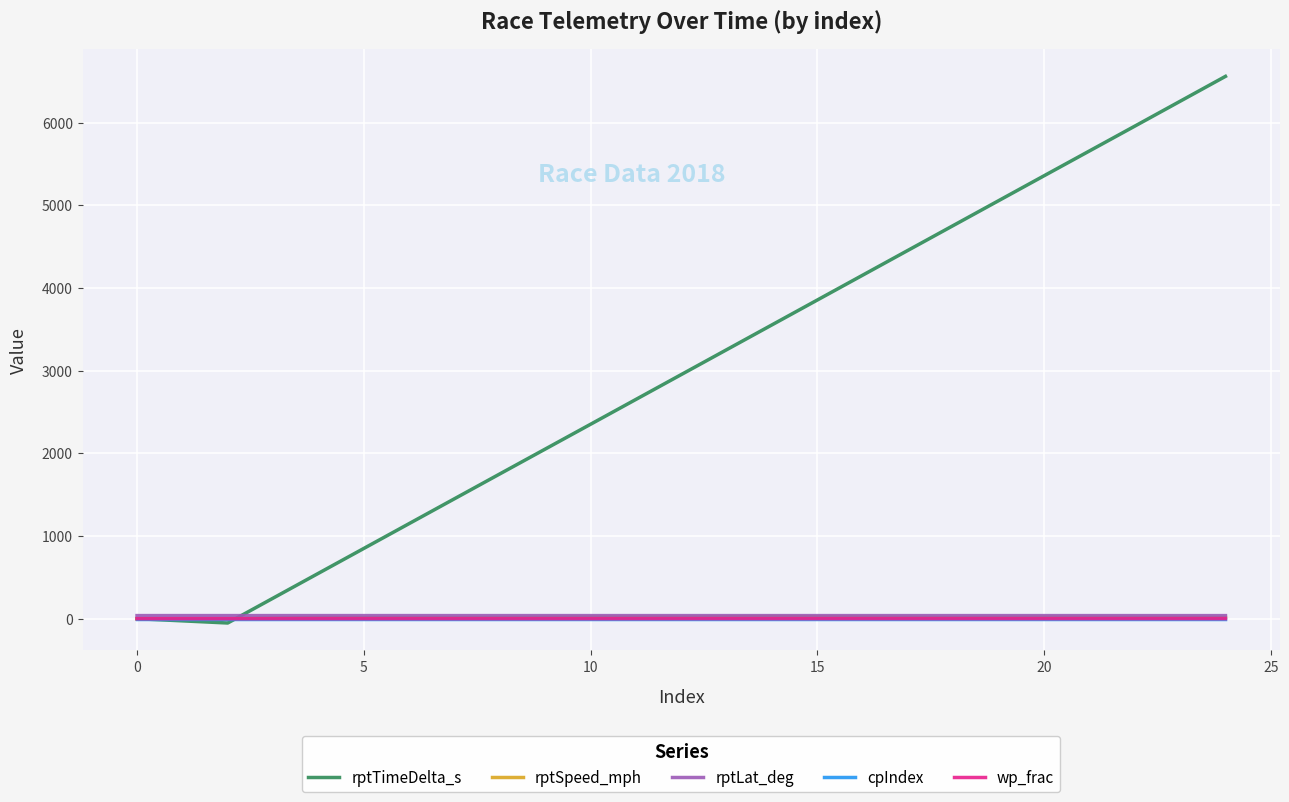

Which series has the widest spread of values?

rptTimeDelta_s